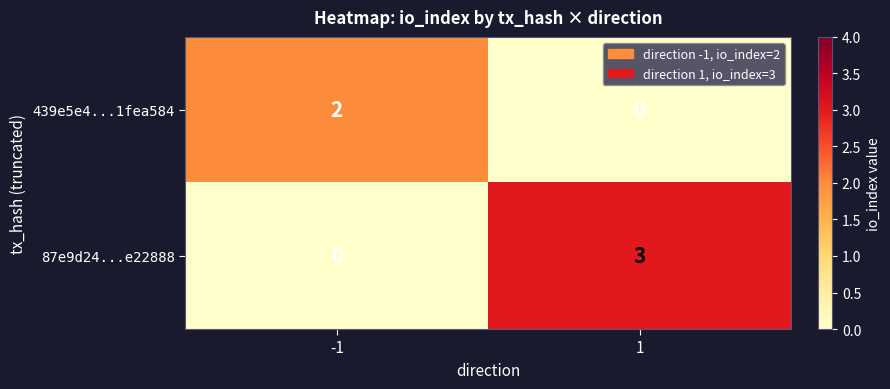

The value of 439e5e4...1fea584 at 1 is -1. True or false?

False